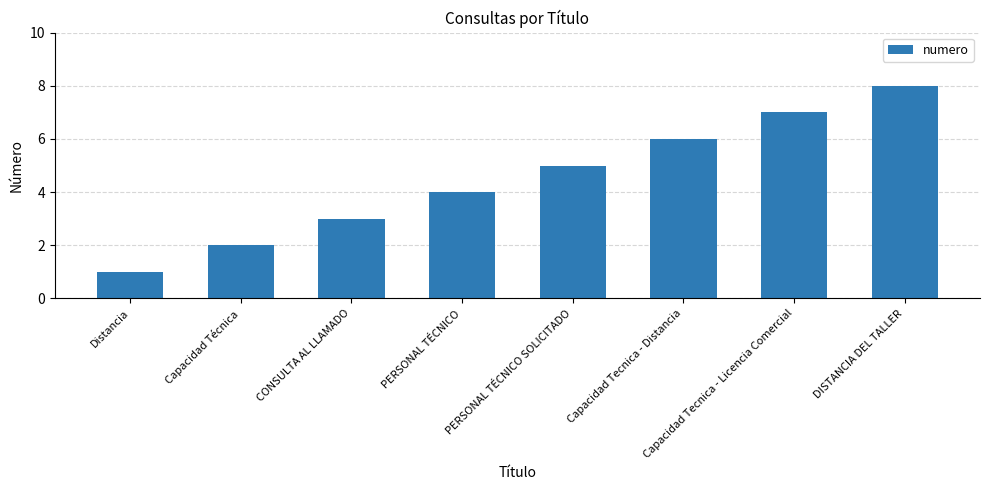

What is the difference between the maximum and minimum values?

7